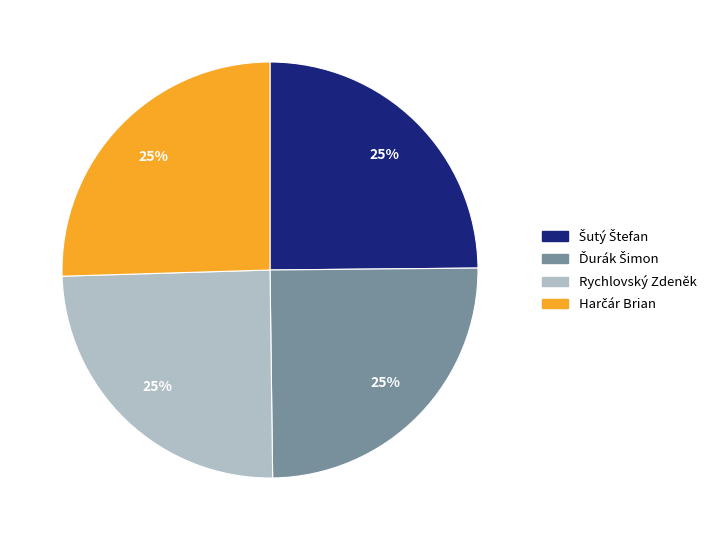

Does Rychlovský Zdeněk represent more than half of the total?

No